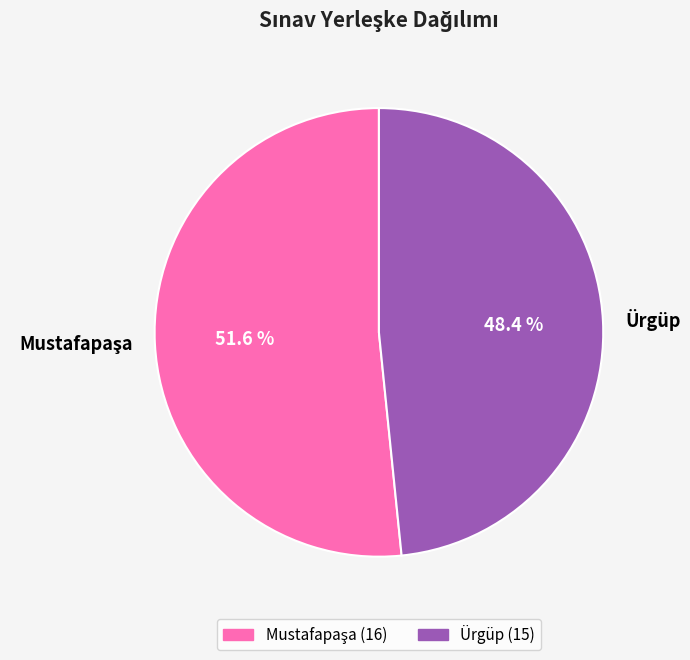

How much of the chart is everything except Ürgüp?

51.6%